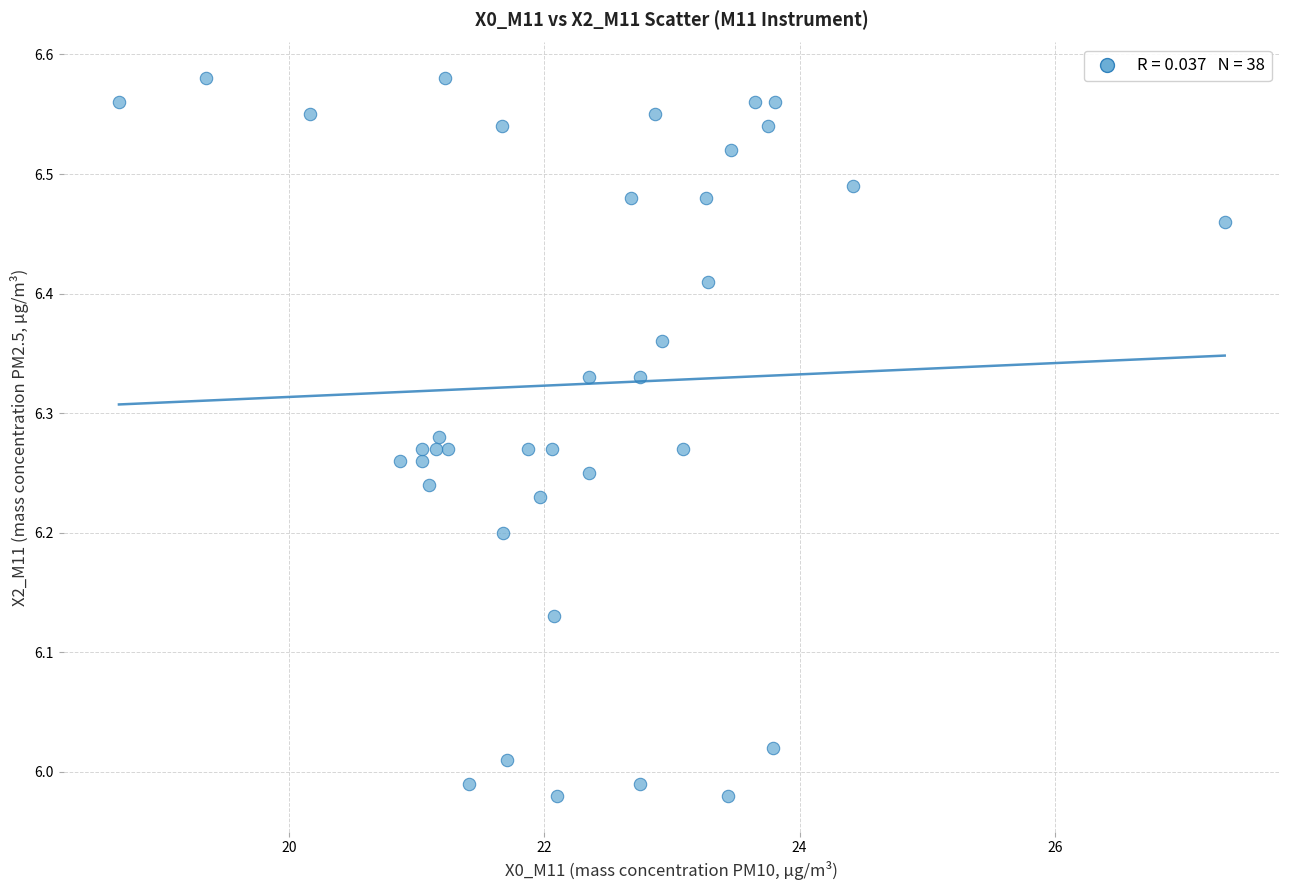

What is the range of Y values (max minus min)?

0.6